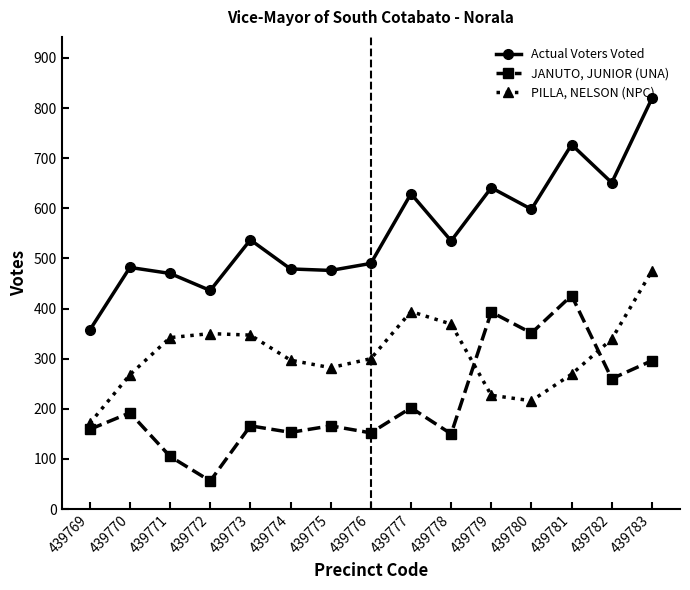

How many lines are shown in the chart?

3